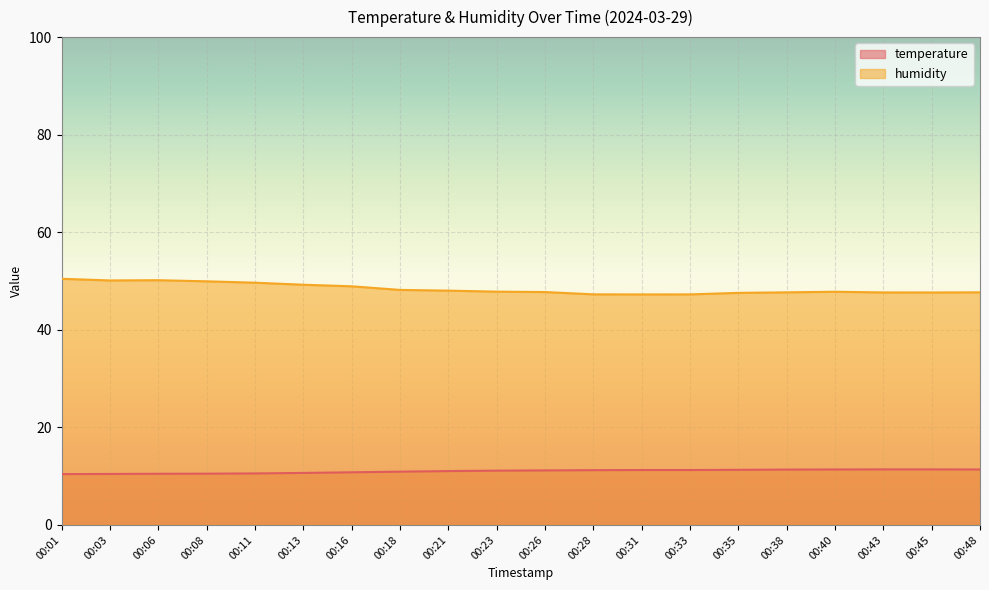

What is the sum of the humidity values at 00:45 and 00:03?

97.8